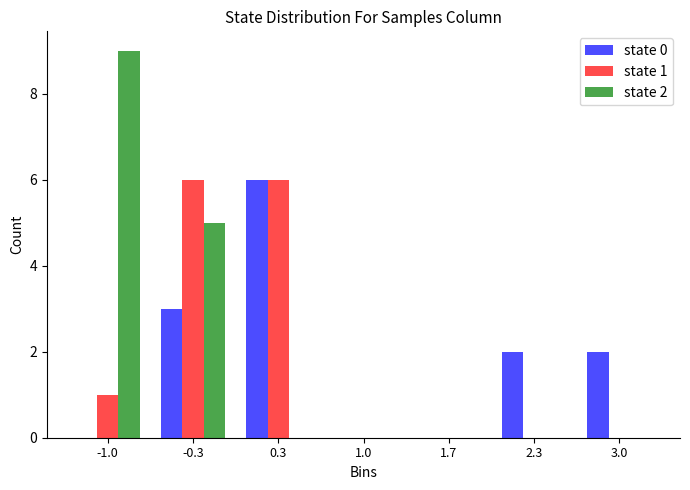

Reading right to left, transcribe all the data shown in this chart.

state 0: 3.0=2	2.3=2	1.7=0	1.0=0	0.3=6	-0.3=3	-1.0=0
state 1: 3.0=0	2.3=0	1.7=0	1.0=0	0.3=6	-0.3=6	-1.0=1
state 2: 3.0=0	2.3=0	1.7=0	1.0=0	0.3=0	-0.3=5	-1.0=9